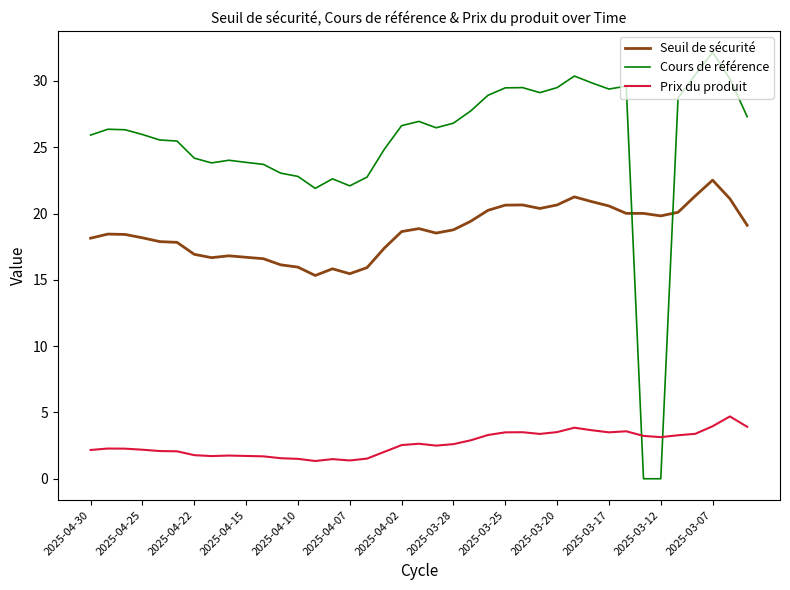

How many intersections are there between Prix du produit and Cours de référence?

2